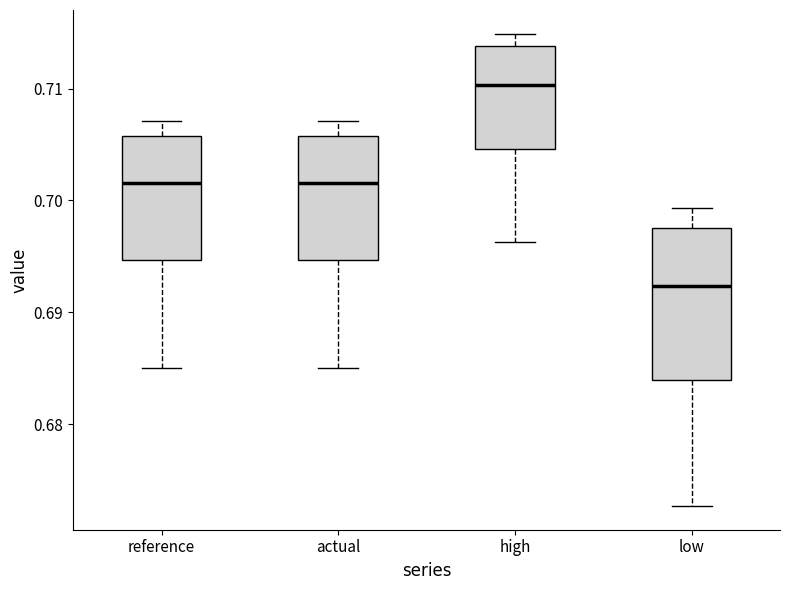

Which box is the tallest, from its lower edge to its upper edge?

low